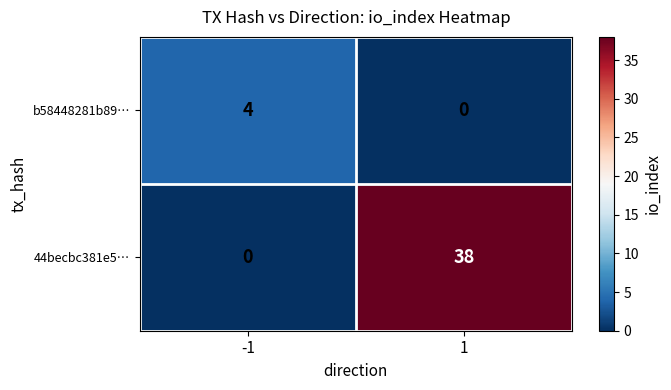

What is the approximate value of 44becbc381e5… at 1?

38